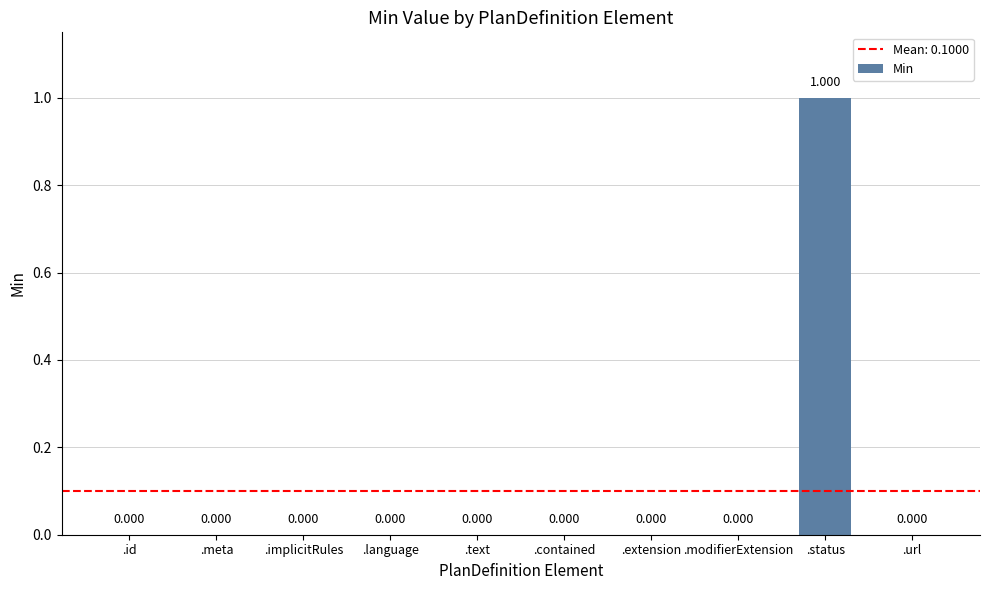

What is the approximate value at .status?

1